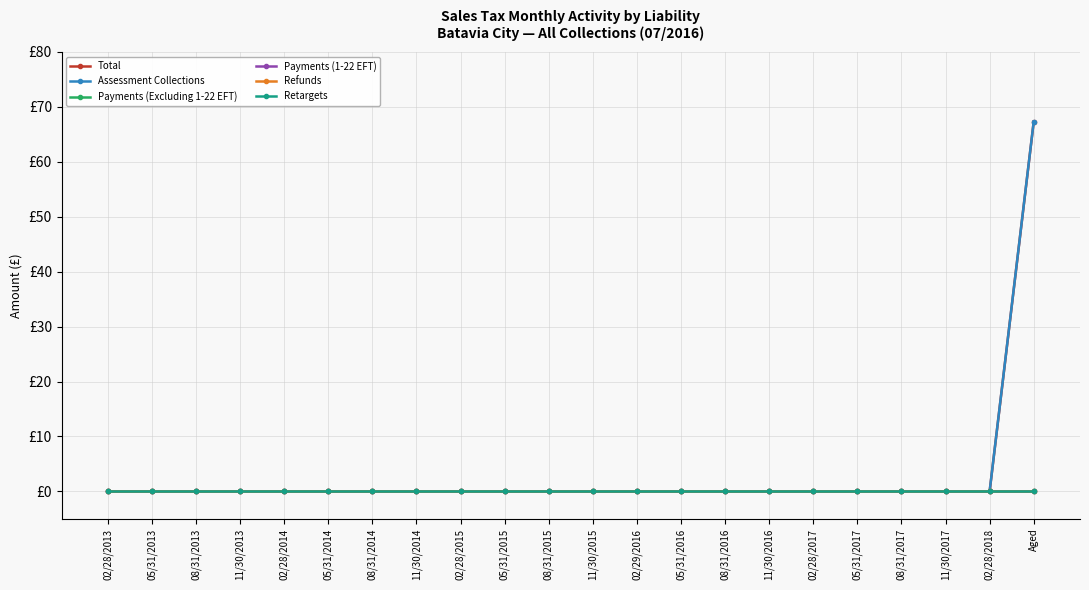

List the labels in order of Refunds value, smallest first.

02/28/2013, 05/31/2013, 08/31/2013, 11/30/2013, 02/28/2014, 05/31/2014, 08/31/2014, 11/30/2014, 02/28/2015, 05/31/2015, 08/31/2015, 11/30/2015, 02/29/2016, 05/31/2016, 08/31/2016, 11/30/2016, 02/28/2017, 05/31/2017, 08/31/2017, 11/30/2017, 02/28/2018, Aged